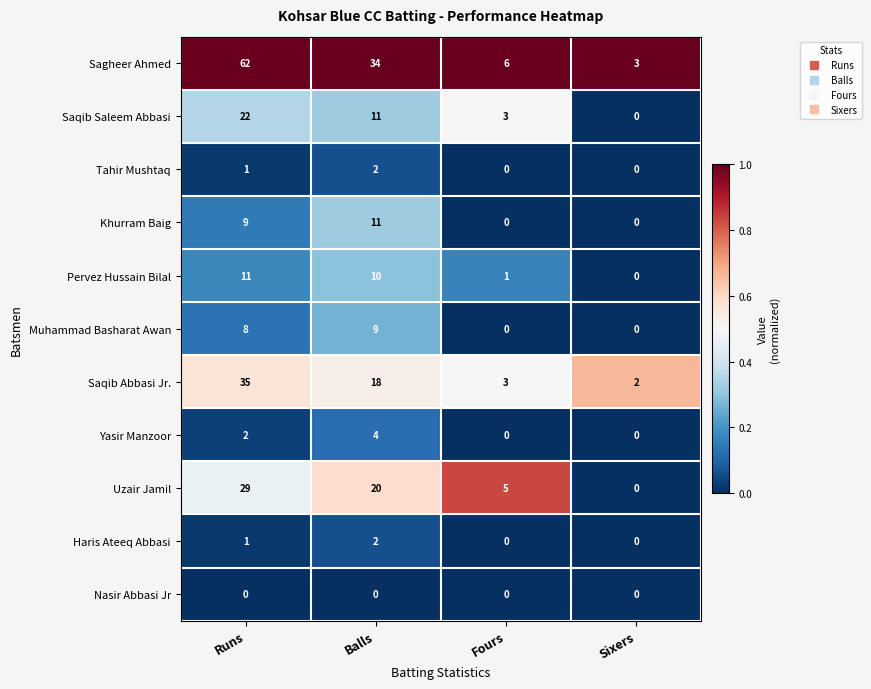

At which category is the sum across all series the highest?

Runs